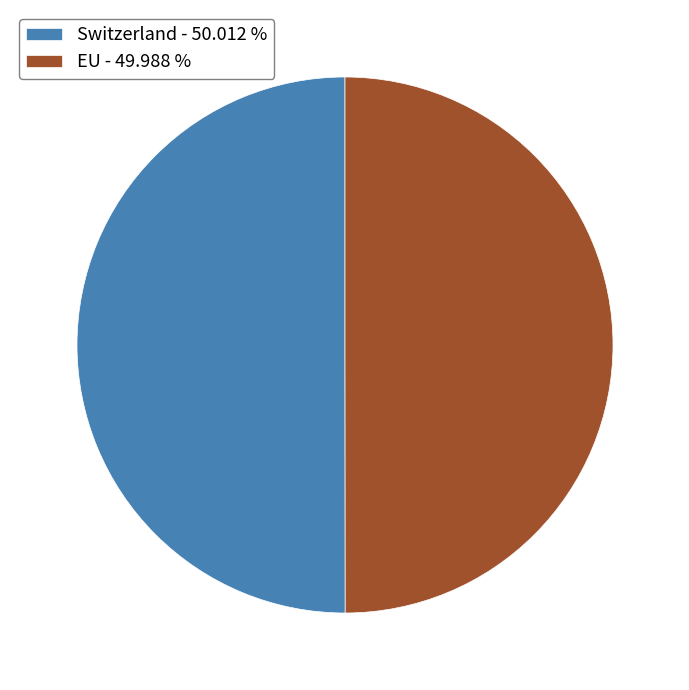

Count the number of slices in the pie.

2